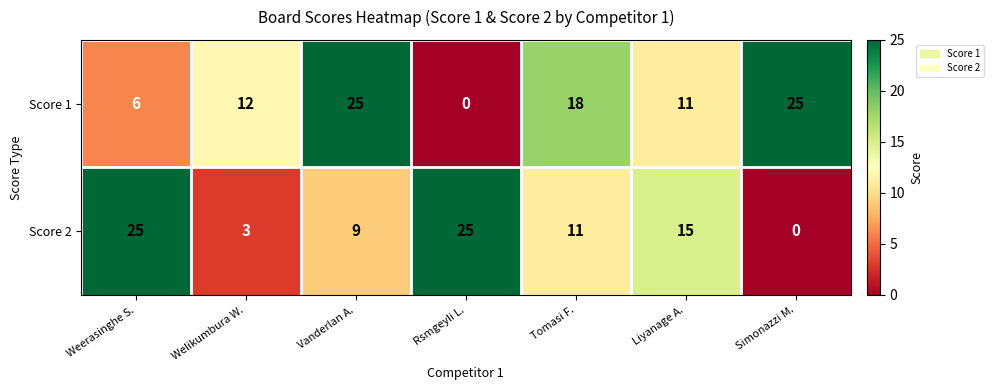

Where is Score 2 nearest to the value 12?

Tomasi F.